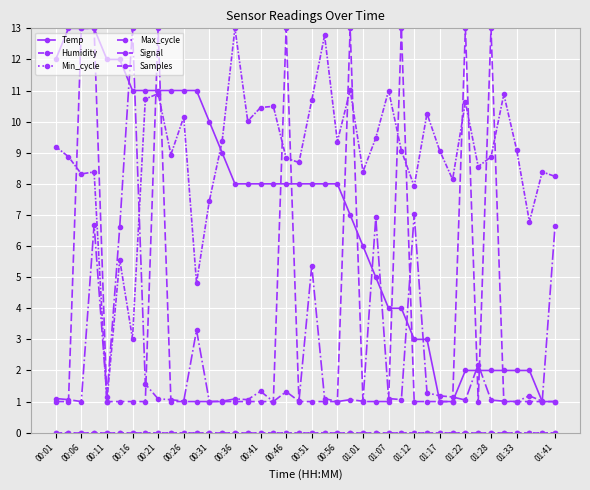

Reading left to right, extract all data points from this chart.

Temp: 12.0	13.0	13.0	13.0	12.0	12.0	11.0	11.0	11.0	11.0	11.0	11.0	10.0	9.0	8.0	8.0	8.0	8.0	8.0	8.0	8.0	8.0	8.0	7.0	6.0	5.0	4.0	4.0	3.0	3.0	1.0	1.0	2.0	2.0	2.0	2.0	2.0	2.0	1.0	1.0
Humidity: 0.0	0.0	0.0	0.0	0.0	0.0	0.0	0.0	0.0	0.0	0.0	0.0	0.0	0.0	0.0	0.0	0.0	0.0	0.0	0.0	0.0	0.0	0.0	0.0	0.0	0.0	0.0	0.0	0.0	0.0	0.0	0.0	0.0	0.0	0.0	0.0	0.0	0.0	0.0	0.0
Min_cycle: 0.0	0.0	0.0	0.0	0.0	0.0	0.0	0.0	0.0	0.0	0.0	0.0	0.0	0.0	0.0	0.0	0.0	0.0	0.0	0.0	0.0	0.0	0.0	0.0	0.0	0.0	0.0	0.0	0.0	0.0	0.0	0.0	0.0	0.0	0.0	0.0	0.0	0.0	0.0	0.0
Max_cycle: 1.1	1.1	1.0	6.7	1.1	6.6	13.0	1.6	1.1	1.1	1.0	3.3	1.0	1.0	1.1	1.1	1.3	1.0	1.3	1.0	5.4	1.1	1.0	1.1	1.0	6.9	1.1	1.1	7.0	1.3	1.2	1.1	1.0	2.2	1.0	1.0	1.0	1.2	1.0	6.6
Signal: 1.0	1.0	13.0	13.0	1.0	1.0	1.0	1.0	13.0	1.0	1.0	1.0	1.0	1.0	1.0	1.0	1.0	1.0	13.0	1.0	1.0	1.0	1.0	13.0	1.0	1.0	1.0	13.0	1.0	1.0	1.0	1.0	13.0	1.0	13.0	1.0	1.0	1.0	1.0	1.0
Samples: 9.2	8.9	8.3	8.4	1.0	5.6	3.0	10.7	10.9	8.9	10.1	4.8	7.4	9.4	13.0	10.0	10.5	10.5	8.8	8.7	10.7	12.8	9.4	11.0	8.4	9.5	11.0	9.1	7.9	10.3	9.1	8.1	10.6	8.6	8.9	10.9	9.1	6.8	8.4	8.2